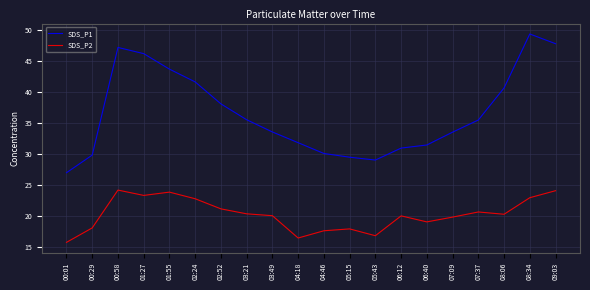

What position from the left is 03:21?

8